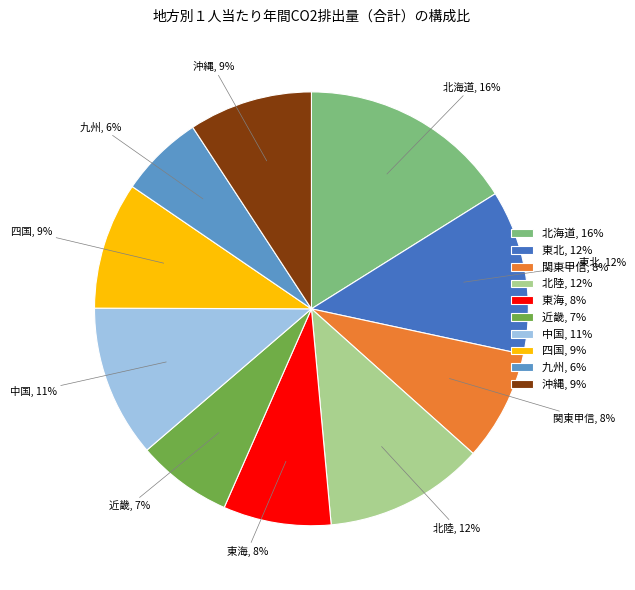

Is 北陸 the majority of the pie?

No